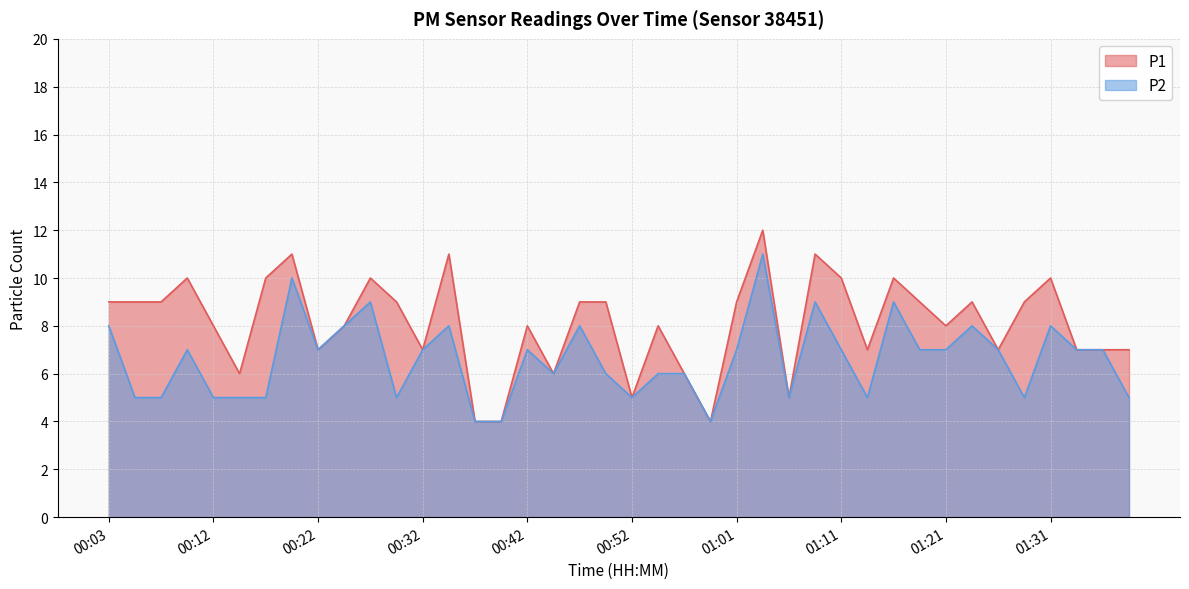

Which series has the widest spread of values?

P1